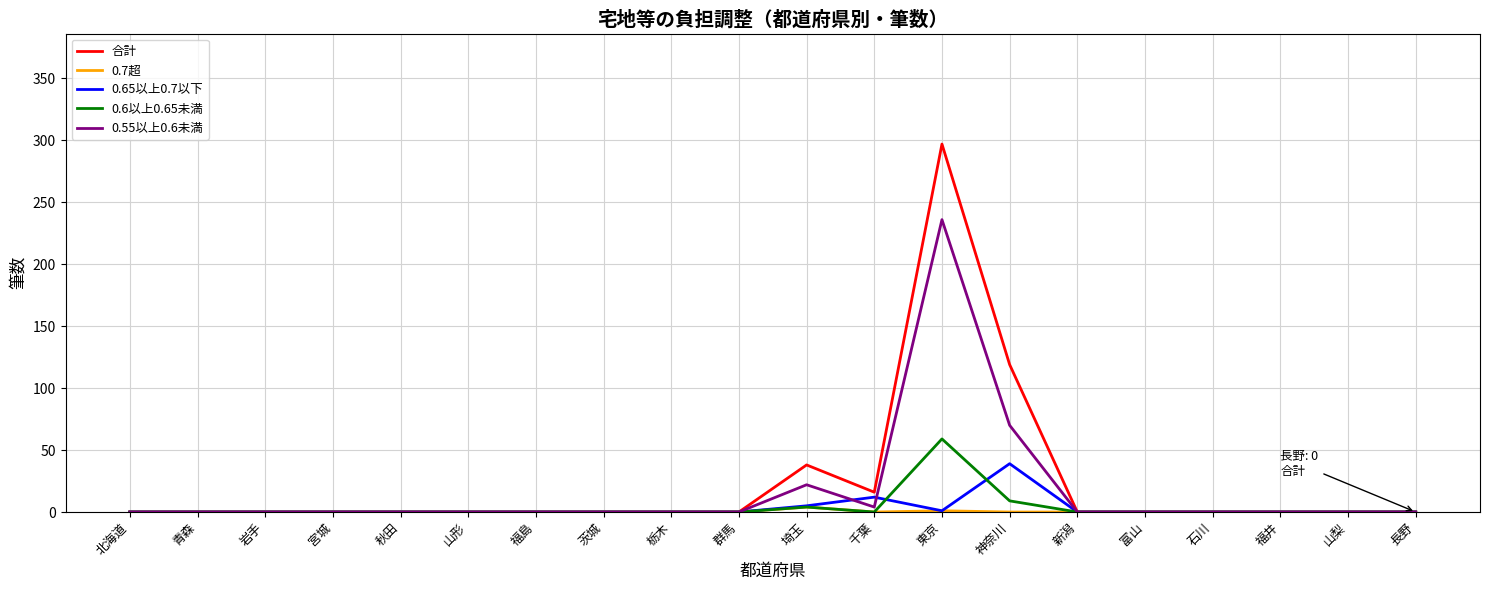

At which category is the sum across all series the highest?

東京